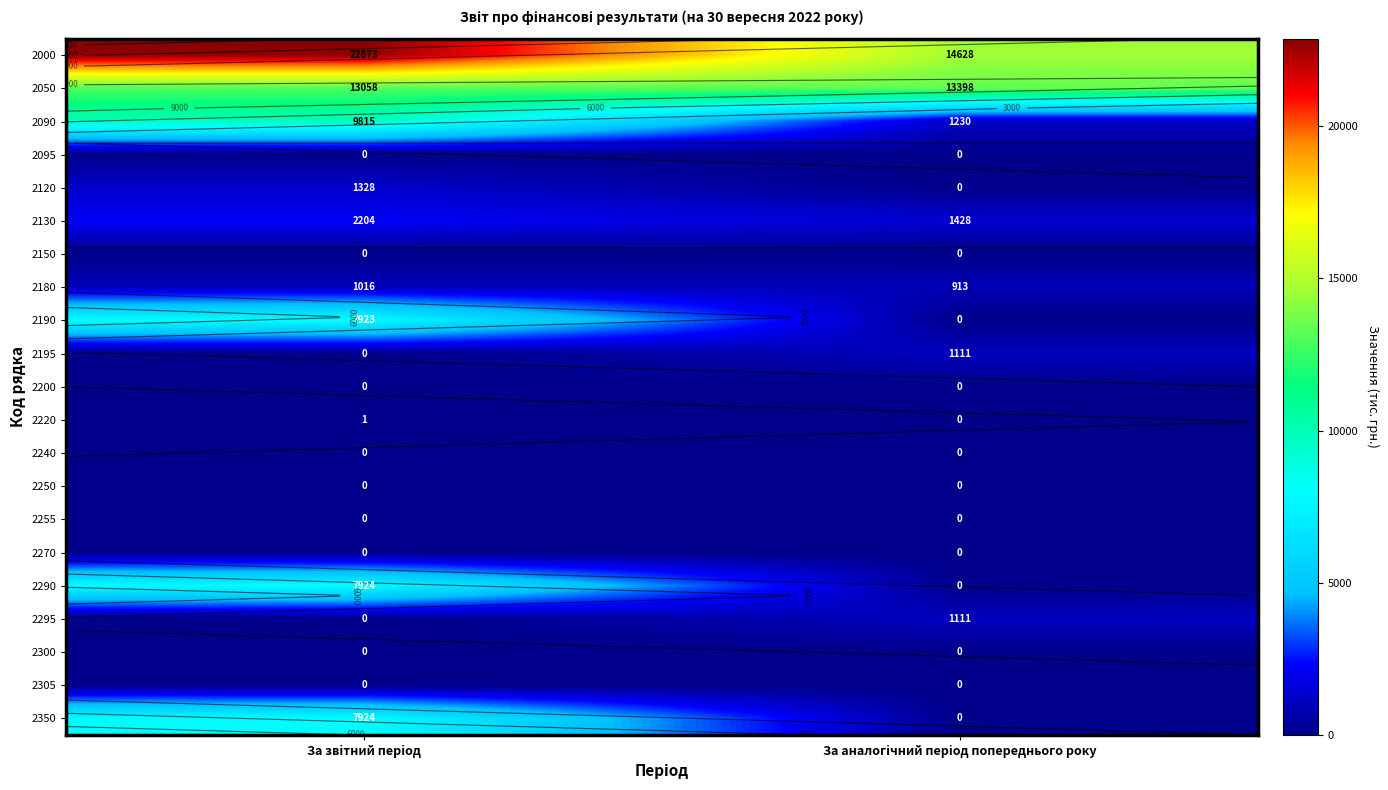

At which category is the sum across all series the highest?

За звiтний перiод